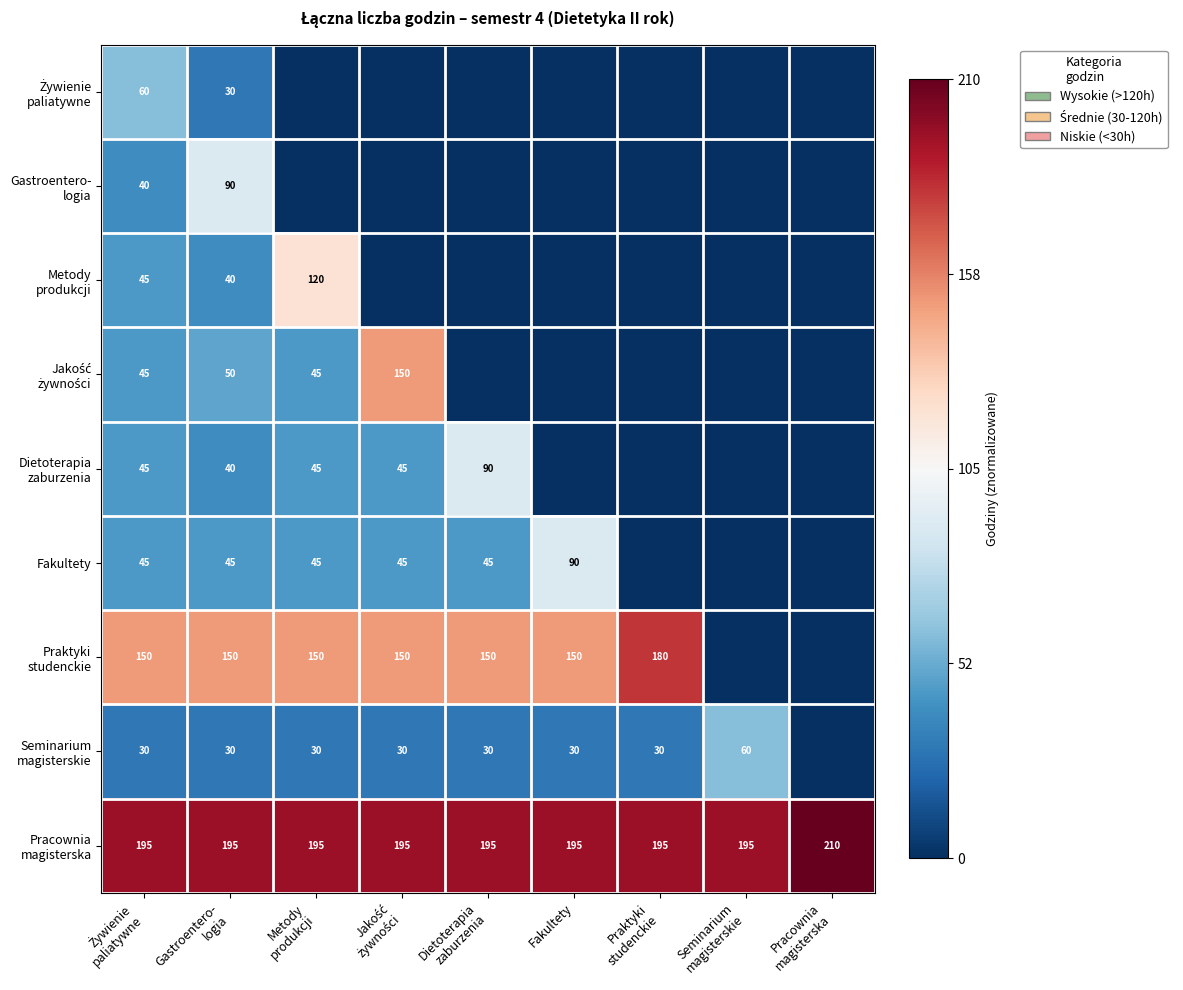

Which category has the highest value in the Praktyki studenckie series?

Praktyki studenckie